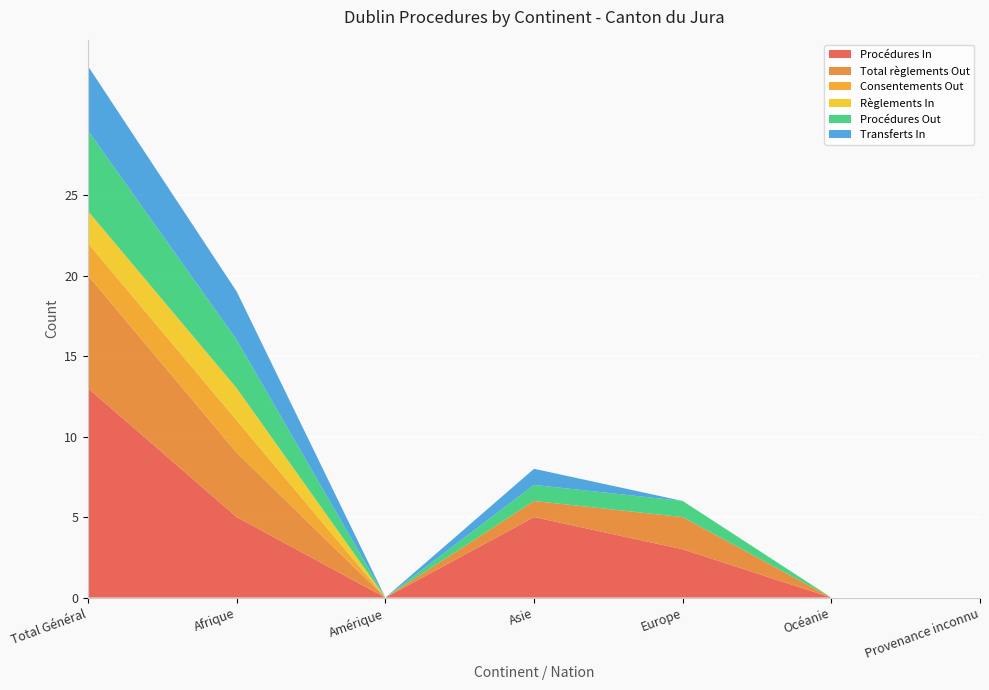

Reading left to right, what are all the values shown in this chart?

Procédures In: Total Général=13	Afrique=5	Amérique=0	Asie=5	Europe=3	Océanie=0	Provenance inconnu=0
Total règlements Out: Total Général=7	Afrique=4	Amérique=0	Asie=1	Europe=2	Océanie=0	Provenance inconnu=0
Consentements Out: Total Général=2	Afrique=2	Amérique=0	Asie=0	Europe=0	Océanie=0	Provenance inconnu=0
Règlements In: Total Général=2	Afrique=2	Amérique=0	Asie=0	Europe=0	Océanie=0	Provenance inconnu=0
Procédures Out: Total Général=5	Afrique=3	Amérique=0	Asie=1	Europe=1	Océanie=0	Provenance inconnu=0
Transferts In: Total Général=4	Afrique=3	Amérique=0	Asie=1	Europe=0	Océanie=0	Provenance inconnu=0